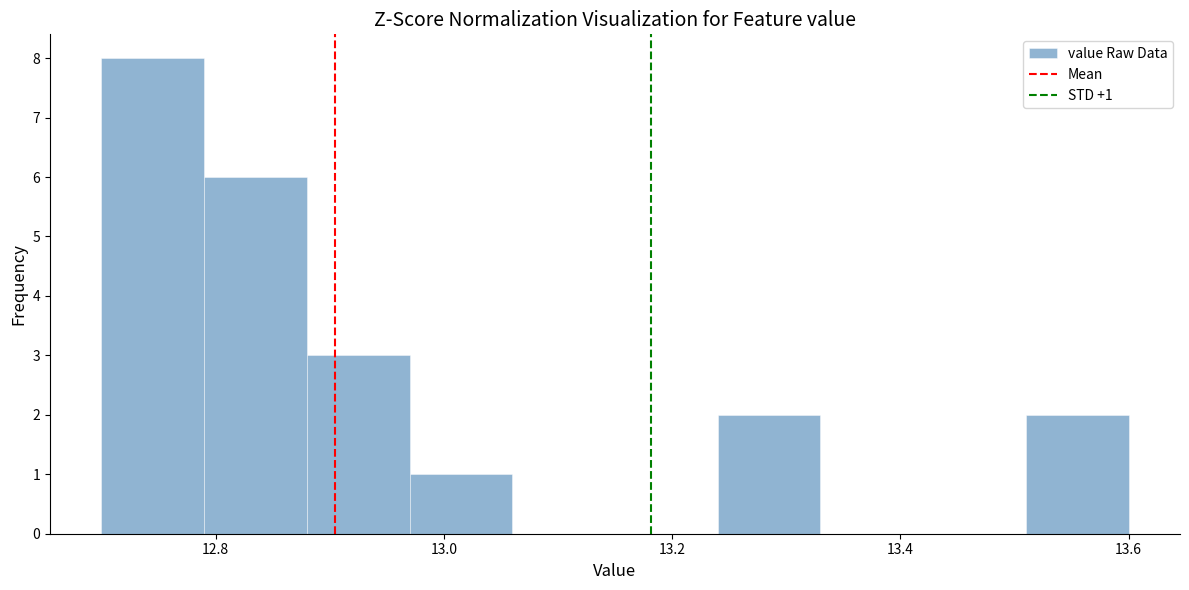

Which range on the x-axis has the tallest bar?

12.70 to 12.79